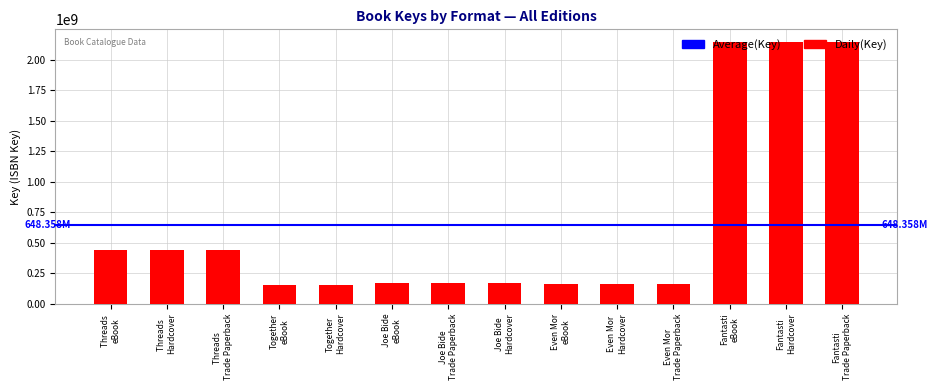

What is the minimum value shown in the chart?

151499770